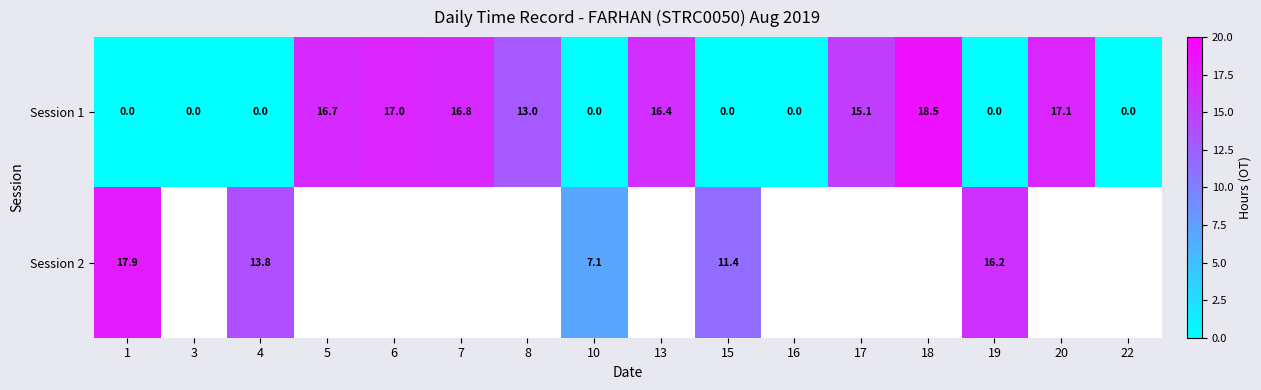

How many distinct data groups are displayed?

2